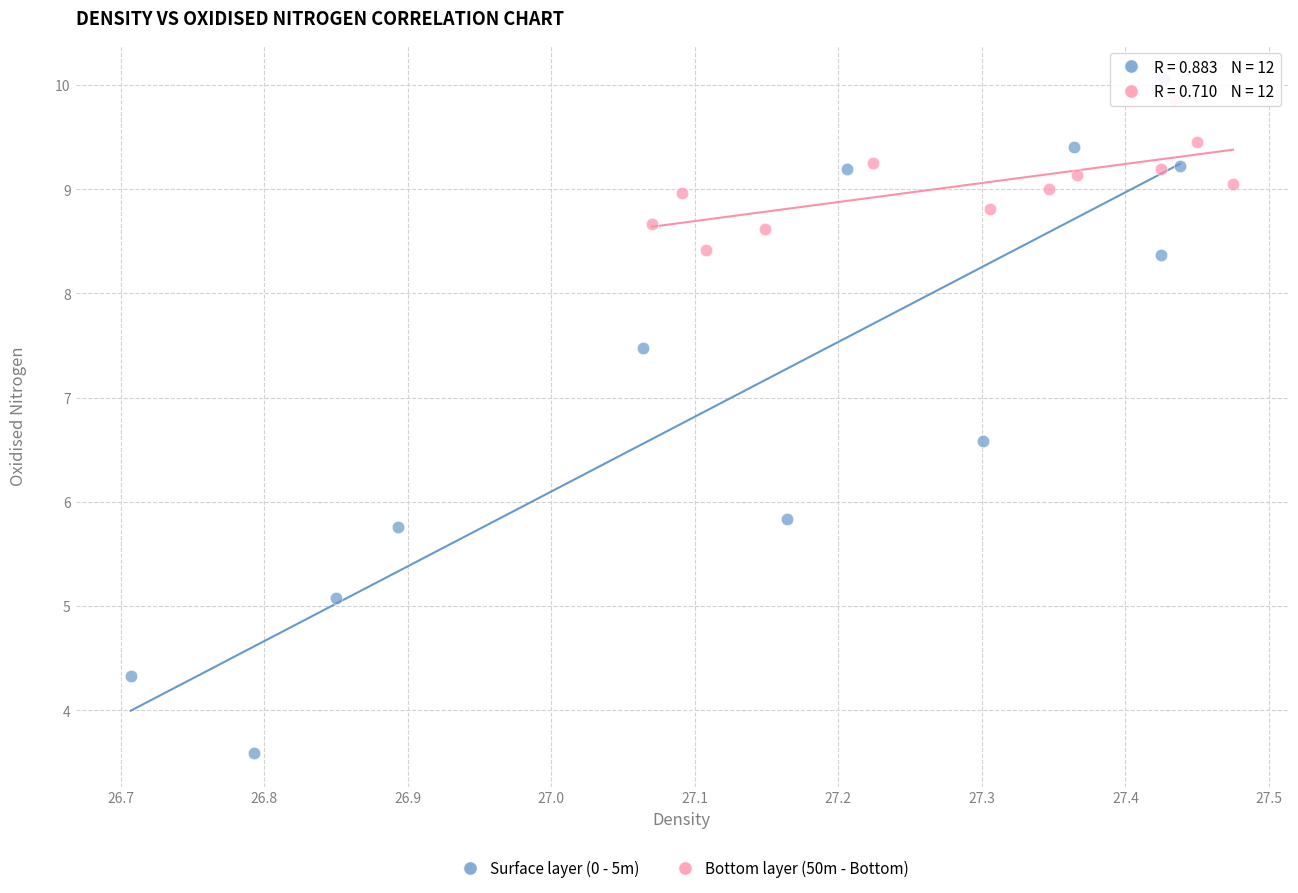

Which series contains the lowest Y value?

Surface layer (0 - 5m)